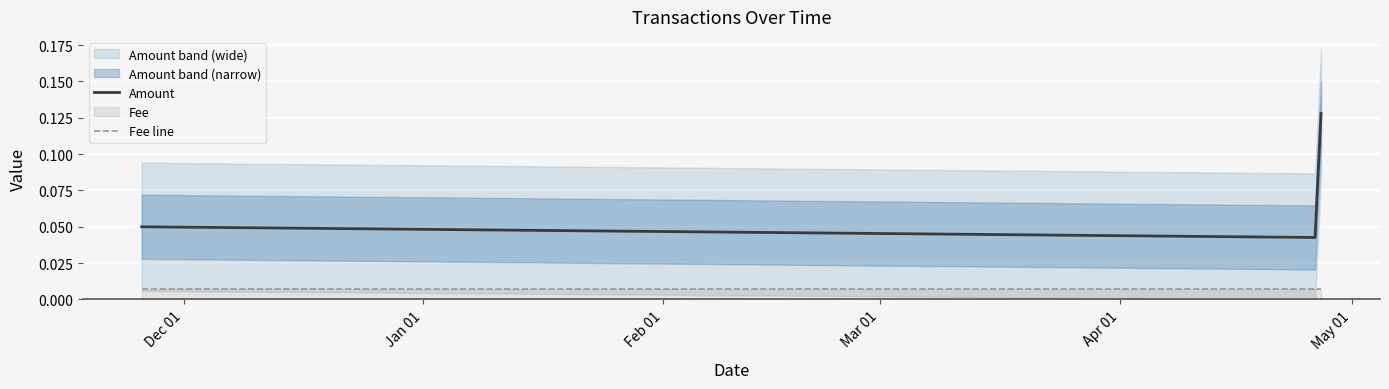

True or false: Amount and Fee line cross at least once.

False